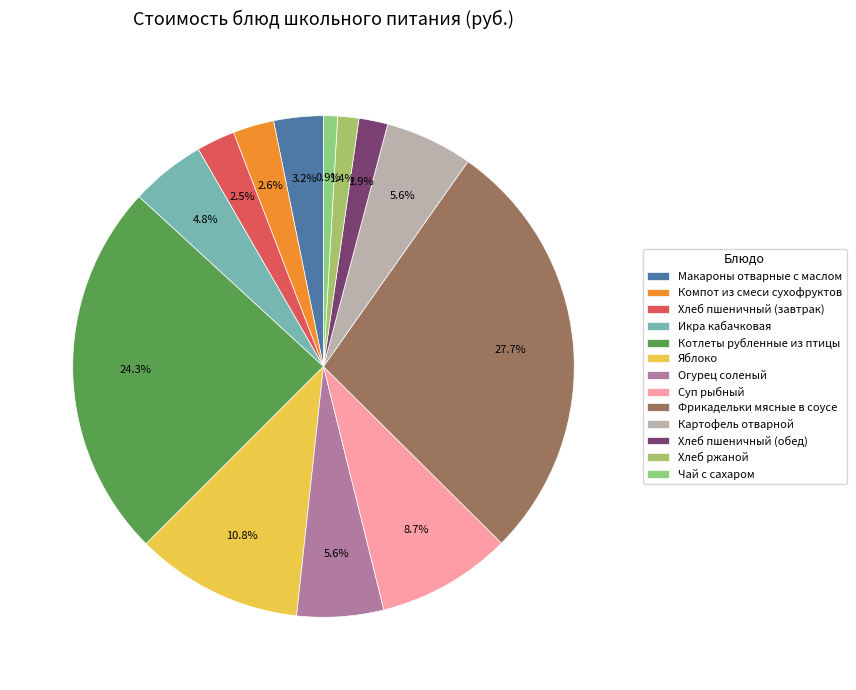

Count the number of slices in the pie.

13